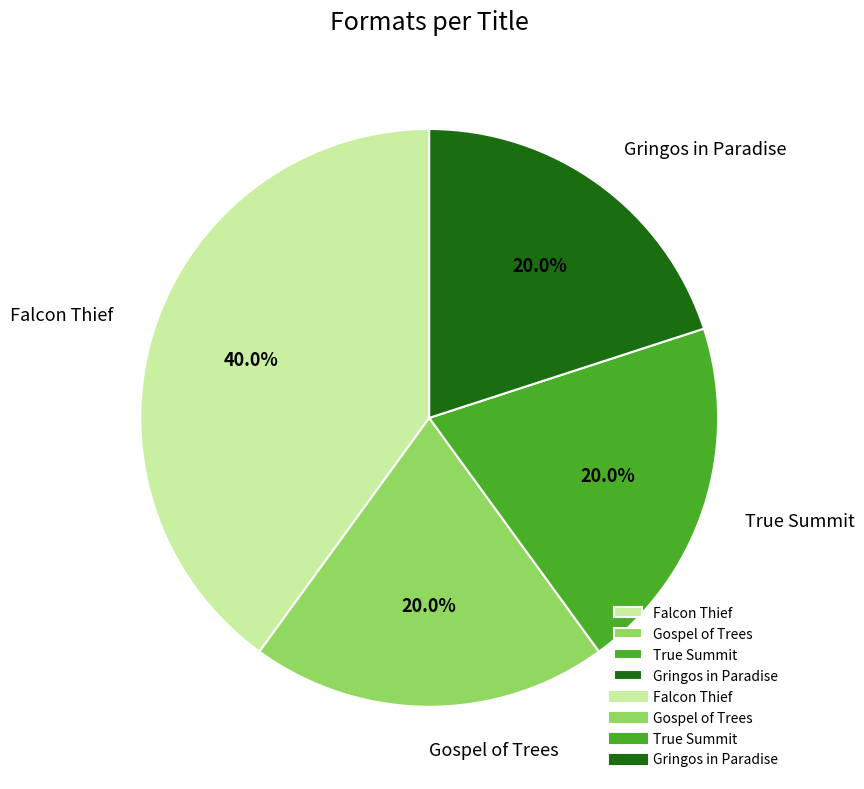

What percentage is NOT represented by Gringos in Paradise?

80.0%